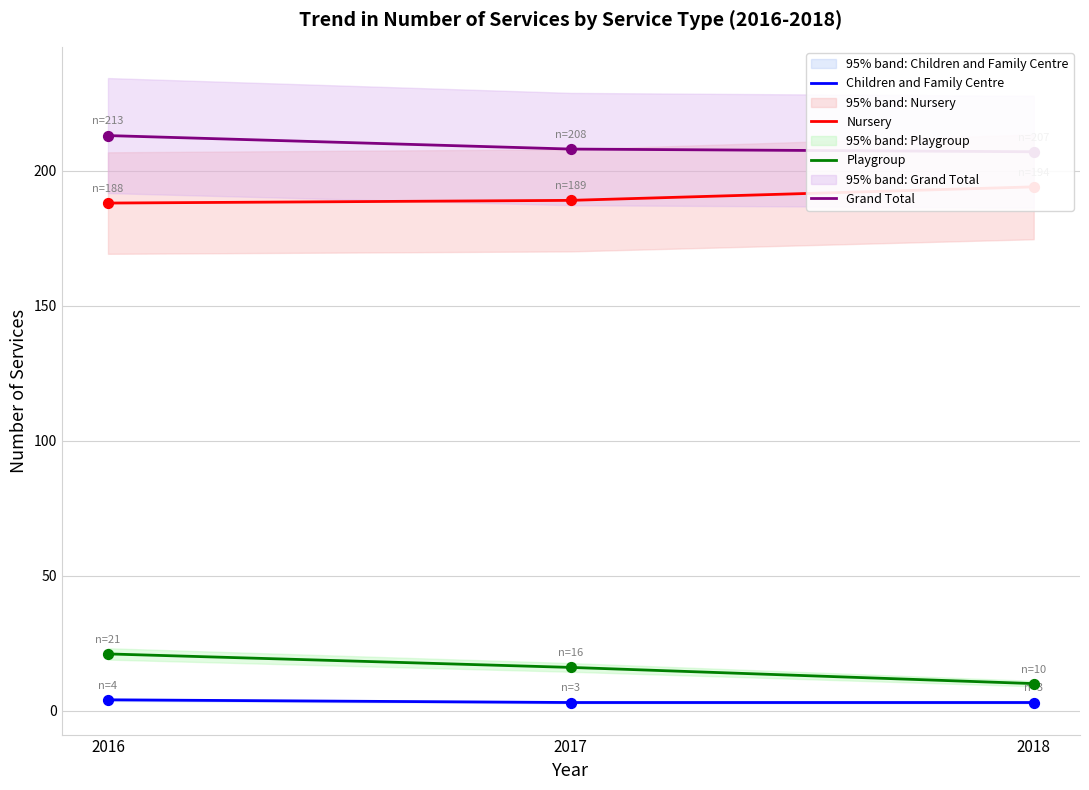

Which series has the widest spread of Y values?

Playgroup